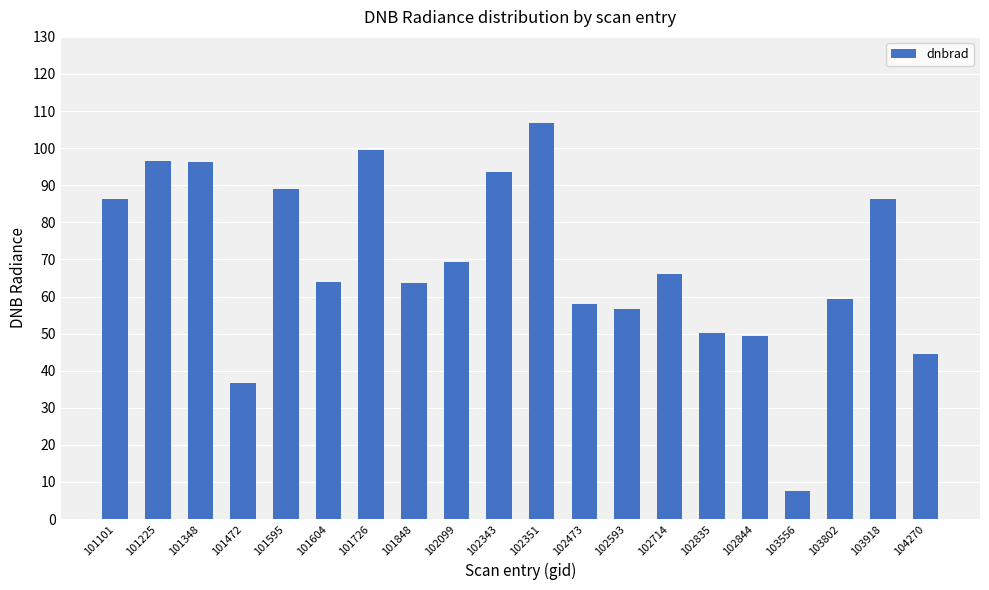

What is the sum of the values at 101101 and 101225?

182.8